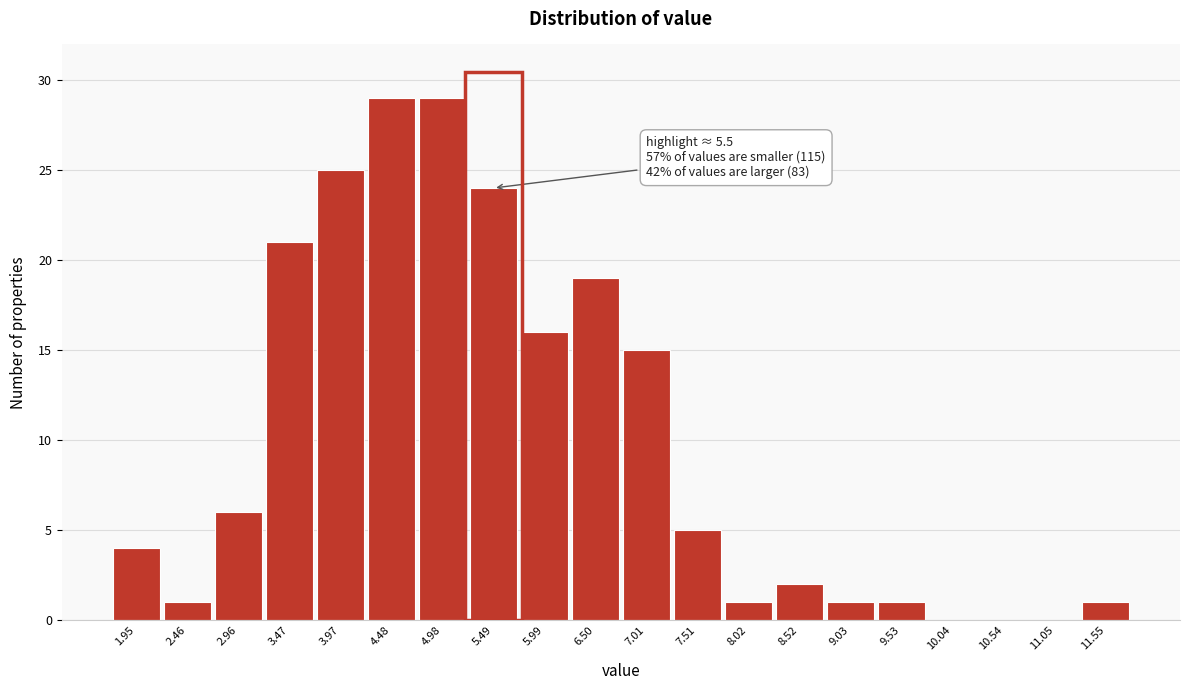

What is the sum of all values?

200